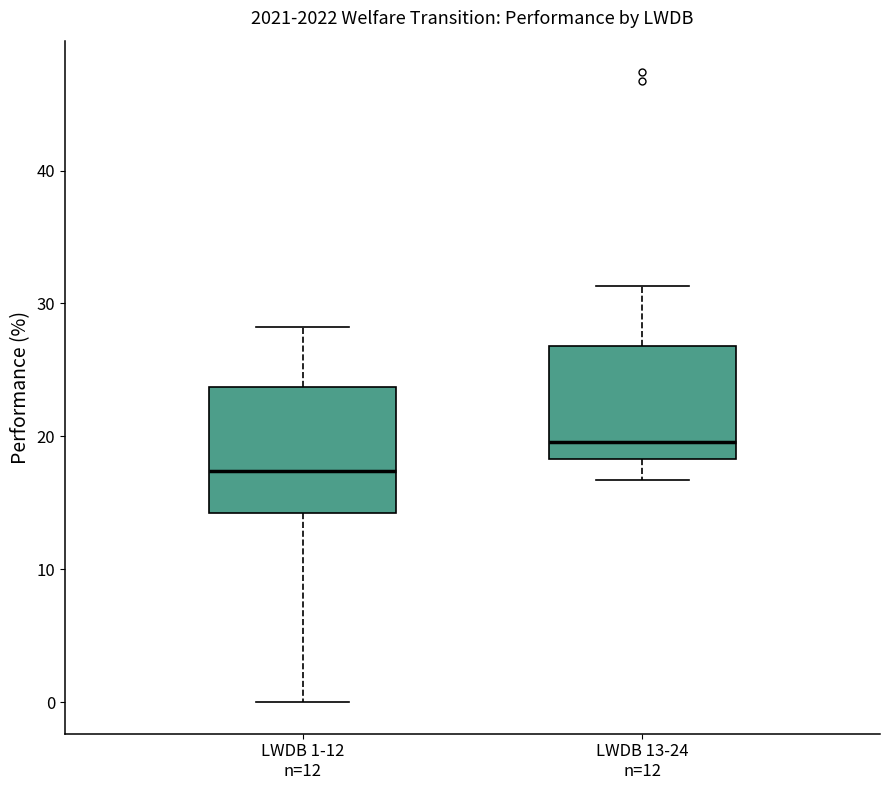

Reading left to right, read every box against the y-axis: the position of its median line, the range the box covers, and the ends of its whiskers. The values are not printed on the chart, so give them approximately, as read against the axis.

LWDB 1-12 n=12: median 17, box 14 to 24, whiskers 0 to 28
LWDB 13-24 n=12: median 20, box 18 to 27, whiskers 17 to 31